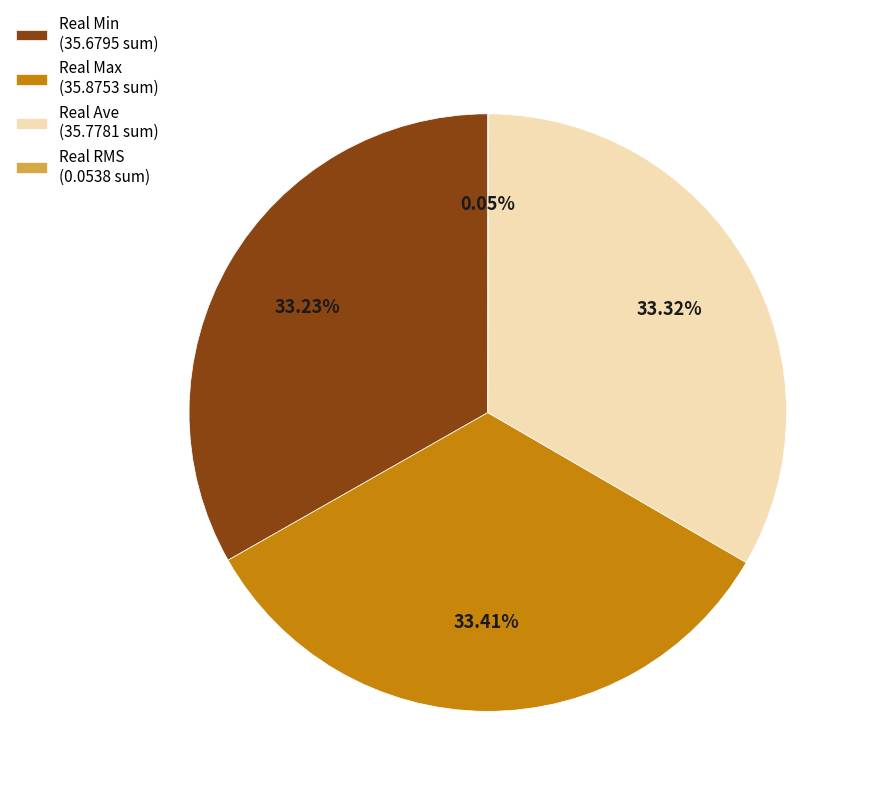

Approximately how many times larger is the value at Real Ave (35.7781 sum) compared to Real Max (35.8753 sum)?

1.0